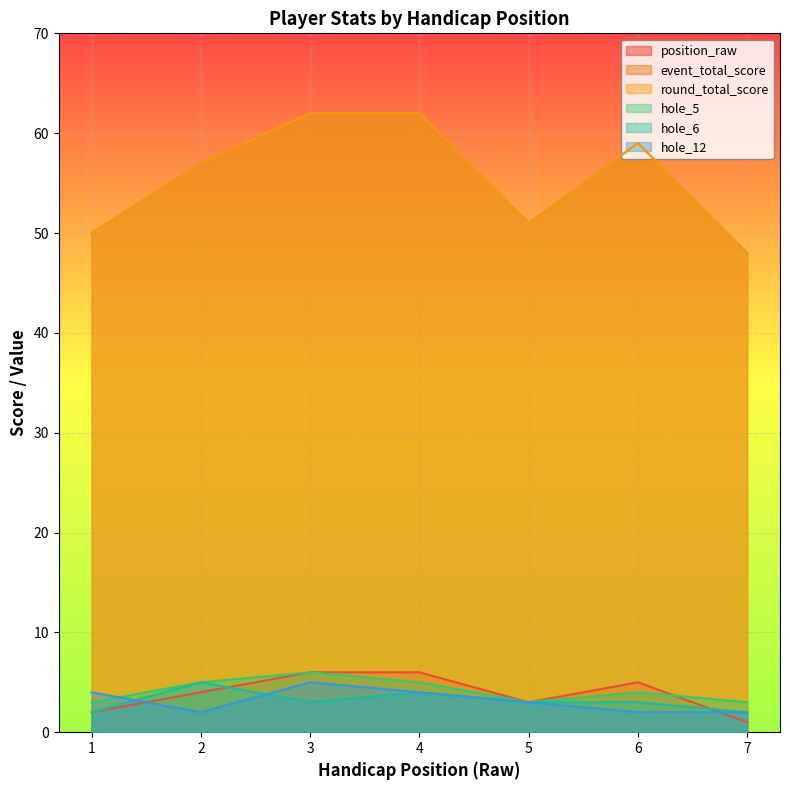

Where is position_raw nearest to the value 3?

5